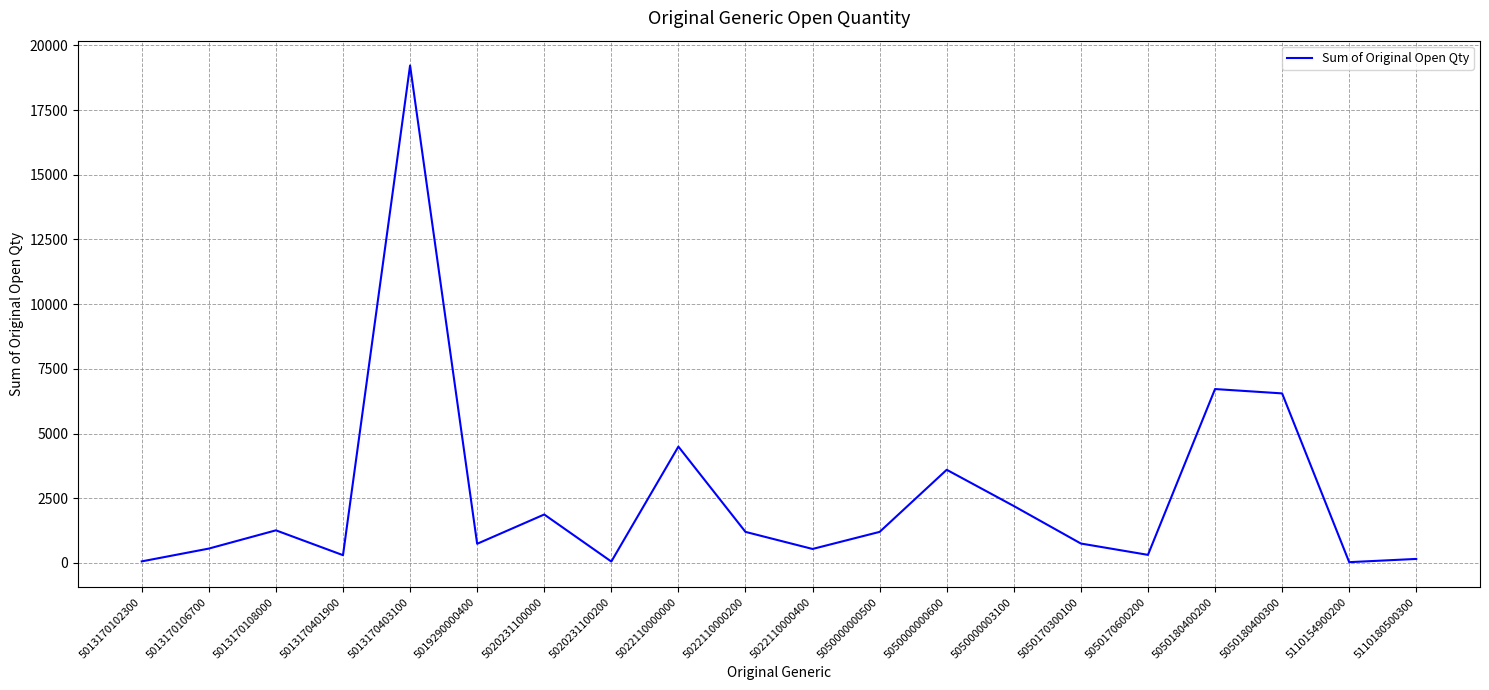

How many distinct data groups are displayed?

1